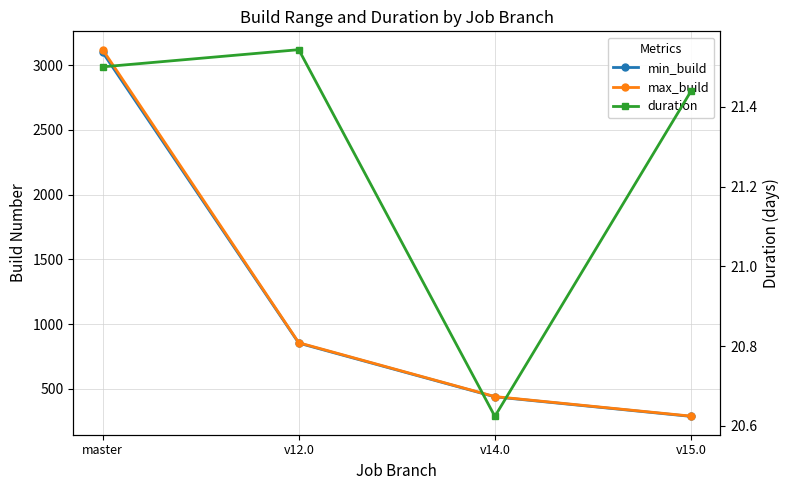

Between v12.0 and v15.0, which is larger?

v12.0